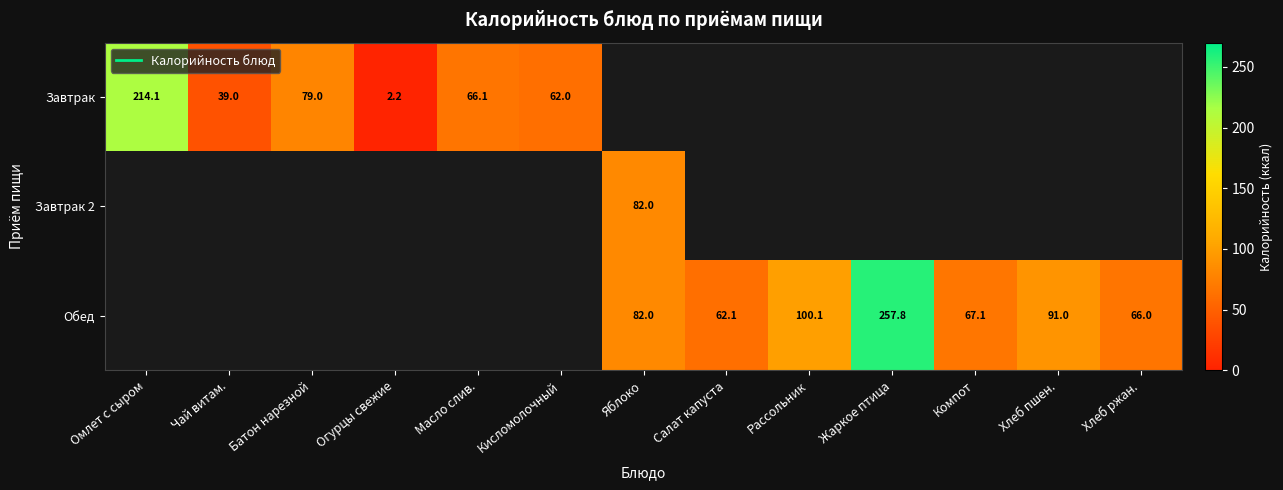

What is the spread (max minus min) of values at Масло слив.?

66.1